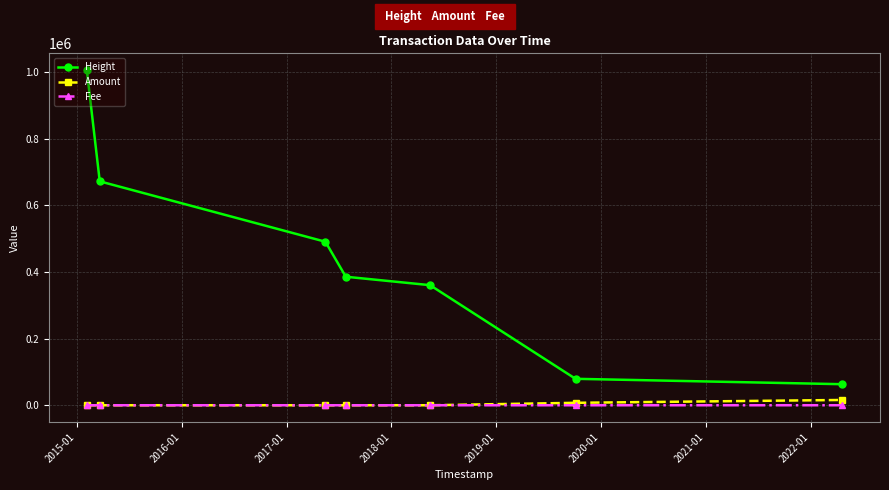

What is the value of the Height point at the 3rd from the left?

490576.0